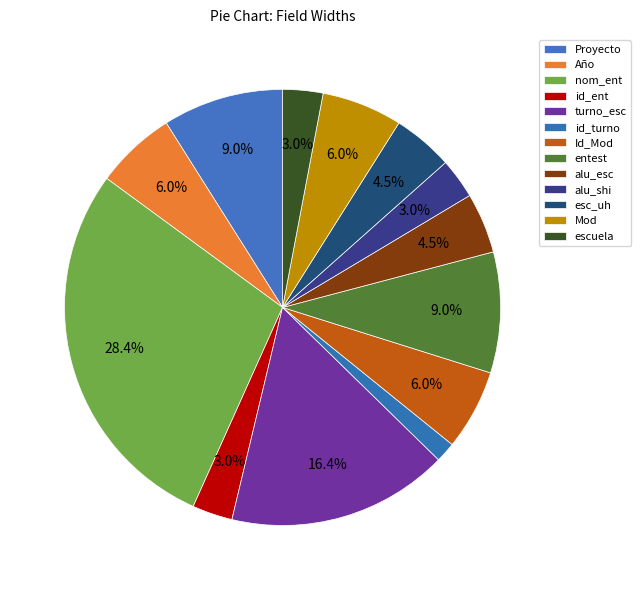

What is the smallest slice in the pie chart?

id_turno